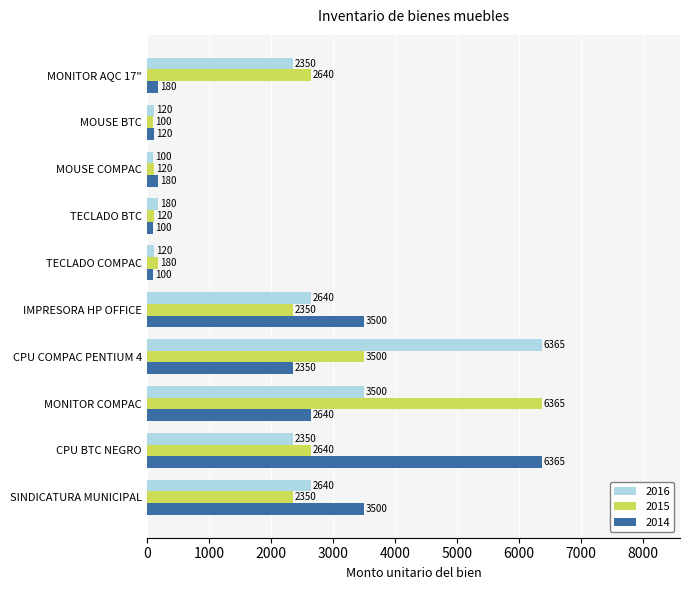

How many values in the 2014 series are below 2350?

5